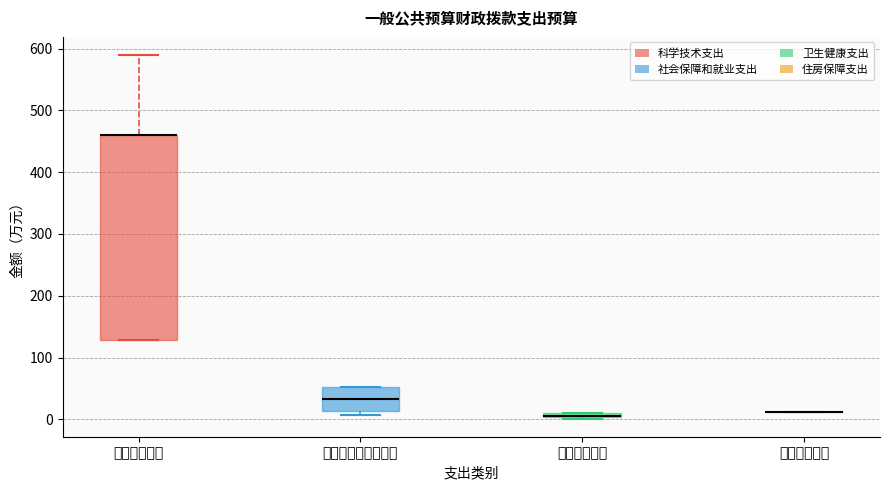

Where is the upper edge of the box for 科学技术支出 on the y-axis? The values are not printed on the chart, so give them approximately, as read against the axis.

460